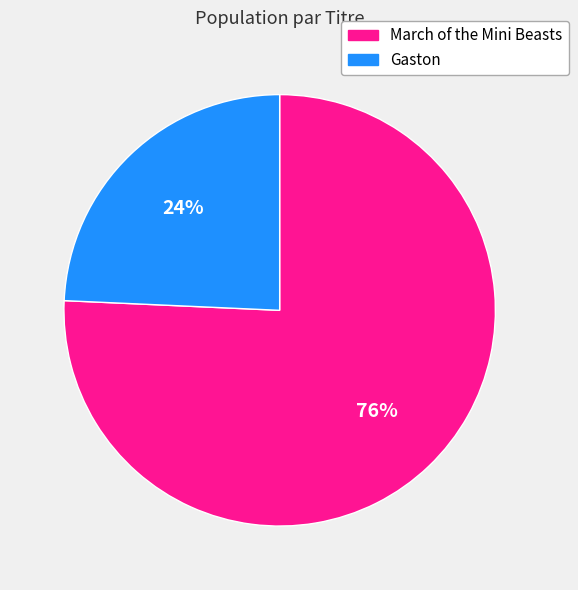

To the nearest percent, what is the average slice percentage?

50%